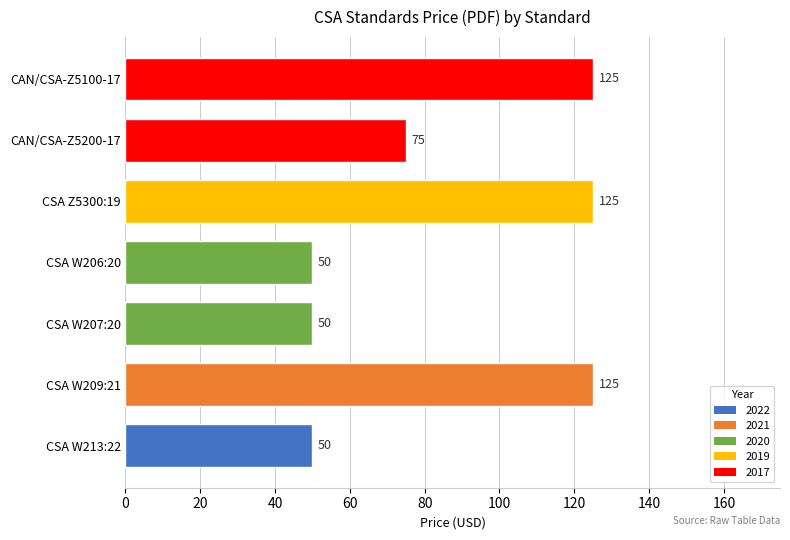

What value does the data have at CSA W209:21, to the nearest 5?

125